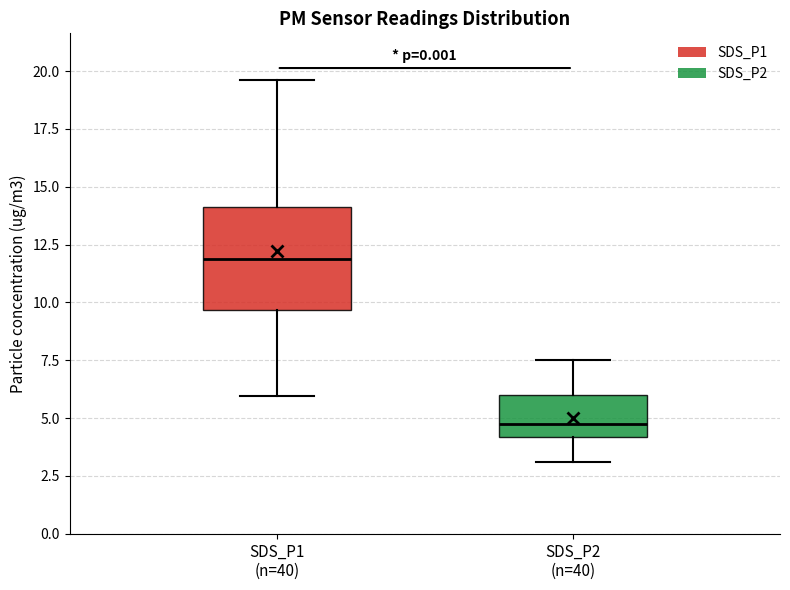

Reading left to right, read every box against the y-axis: the position of its median line, the range the box covers, and the ends of its whiskers. The values are not printed on the chart, so give them approximately, as read against the axis.

SDS_P1 (n=40): median 12.0, box 9.5 to 14.0, whiskers 6.0 to 19.5
SDS_P2 (n=40): median 4.5, box 4.0 to 6.0, whiskers 3.0 to 7.5